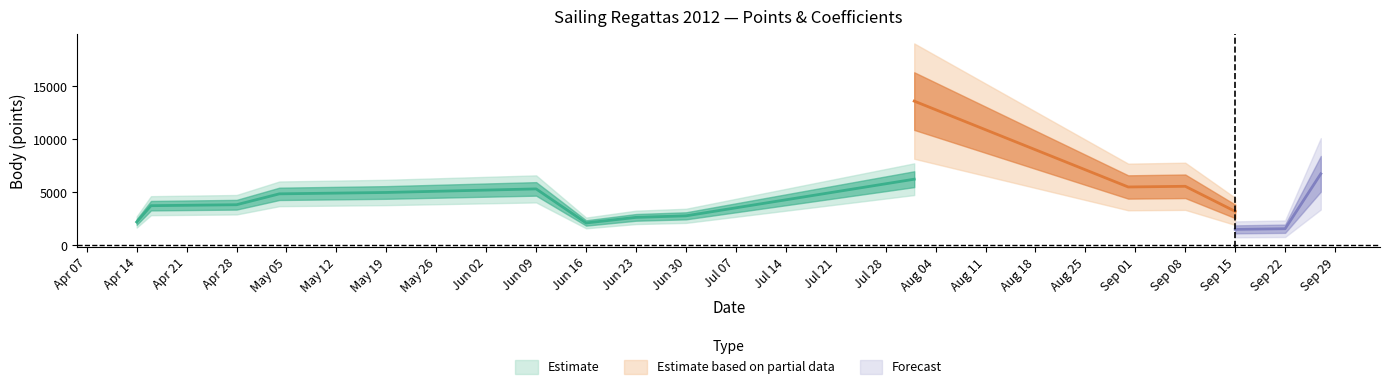

What is the approximate value of Body at 2012-06-30?

2782